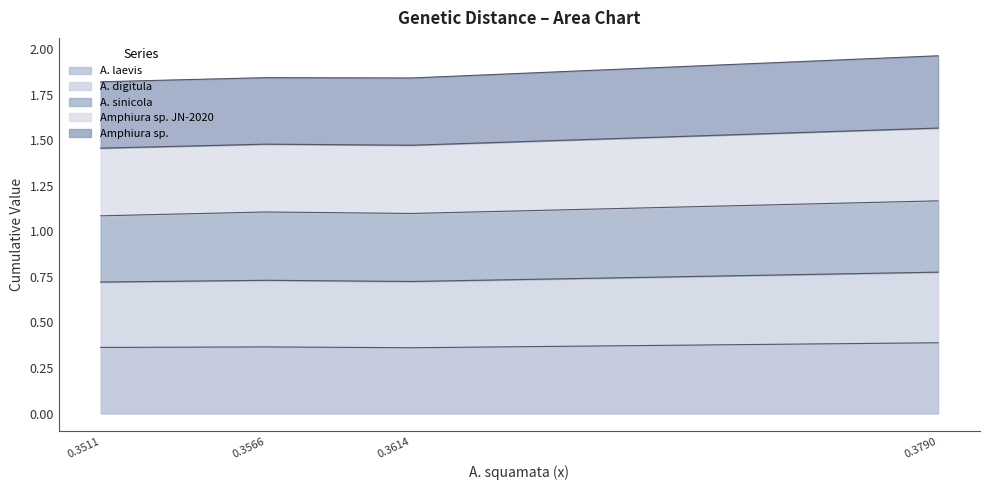

True or false: A. laevis has a value of 0.2 at 0.3511.

False